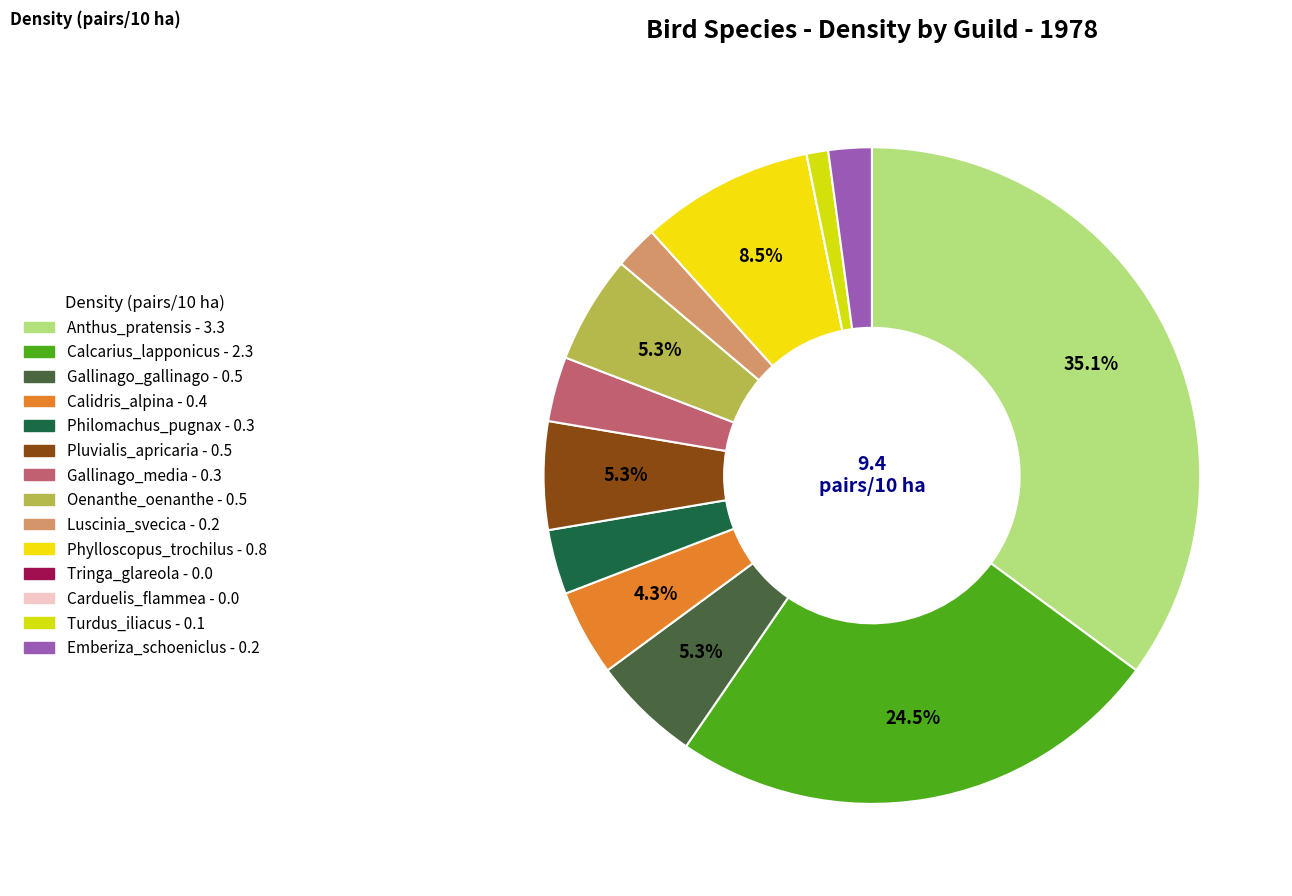

Is it true that Tringa_glareola is 0% of the pie?

True